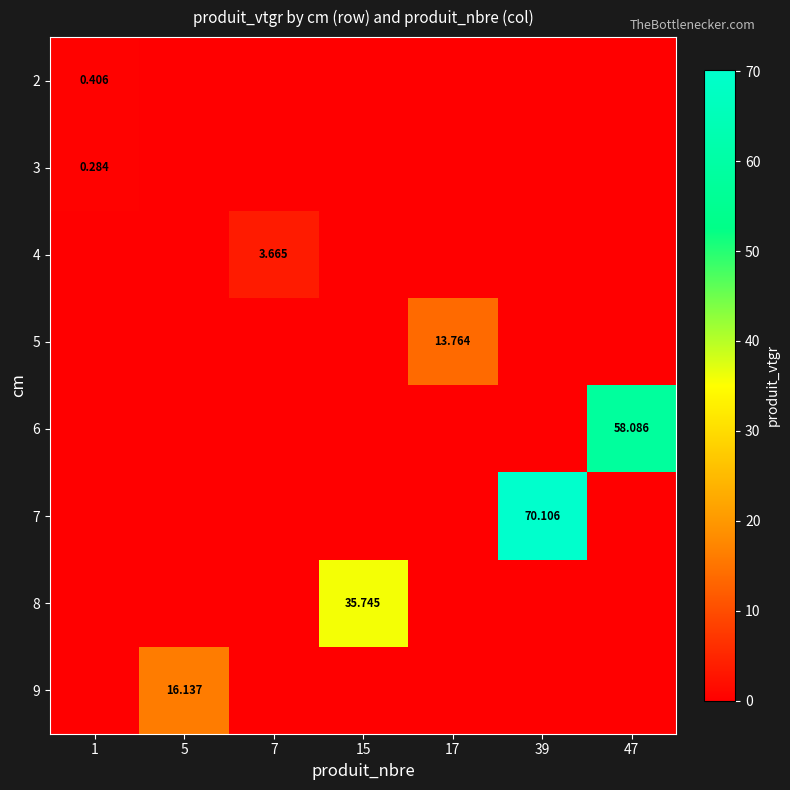

True or false: 9 has a value of 8.8 at 47.

False